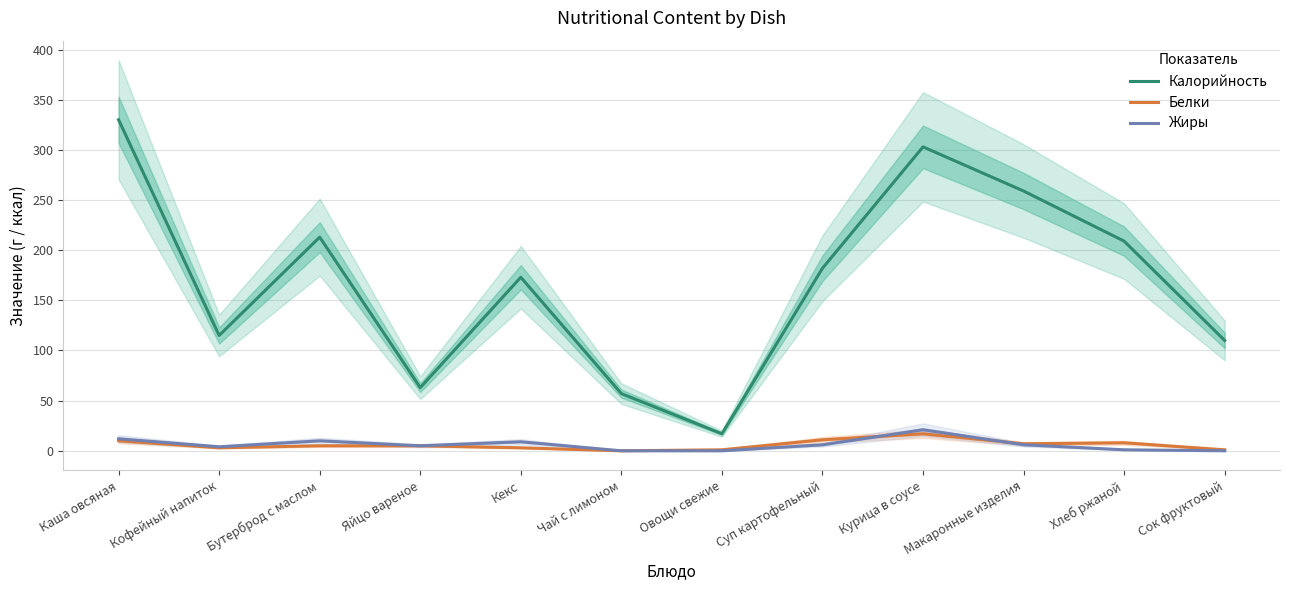

At which label does Жиры reach its minimum?

Чай с лимоном